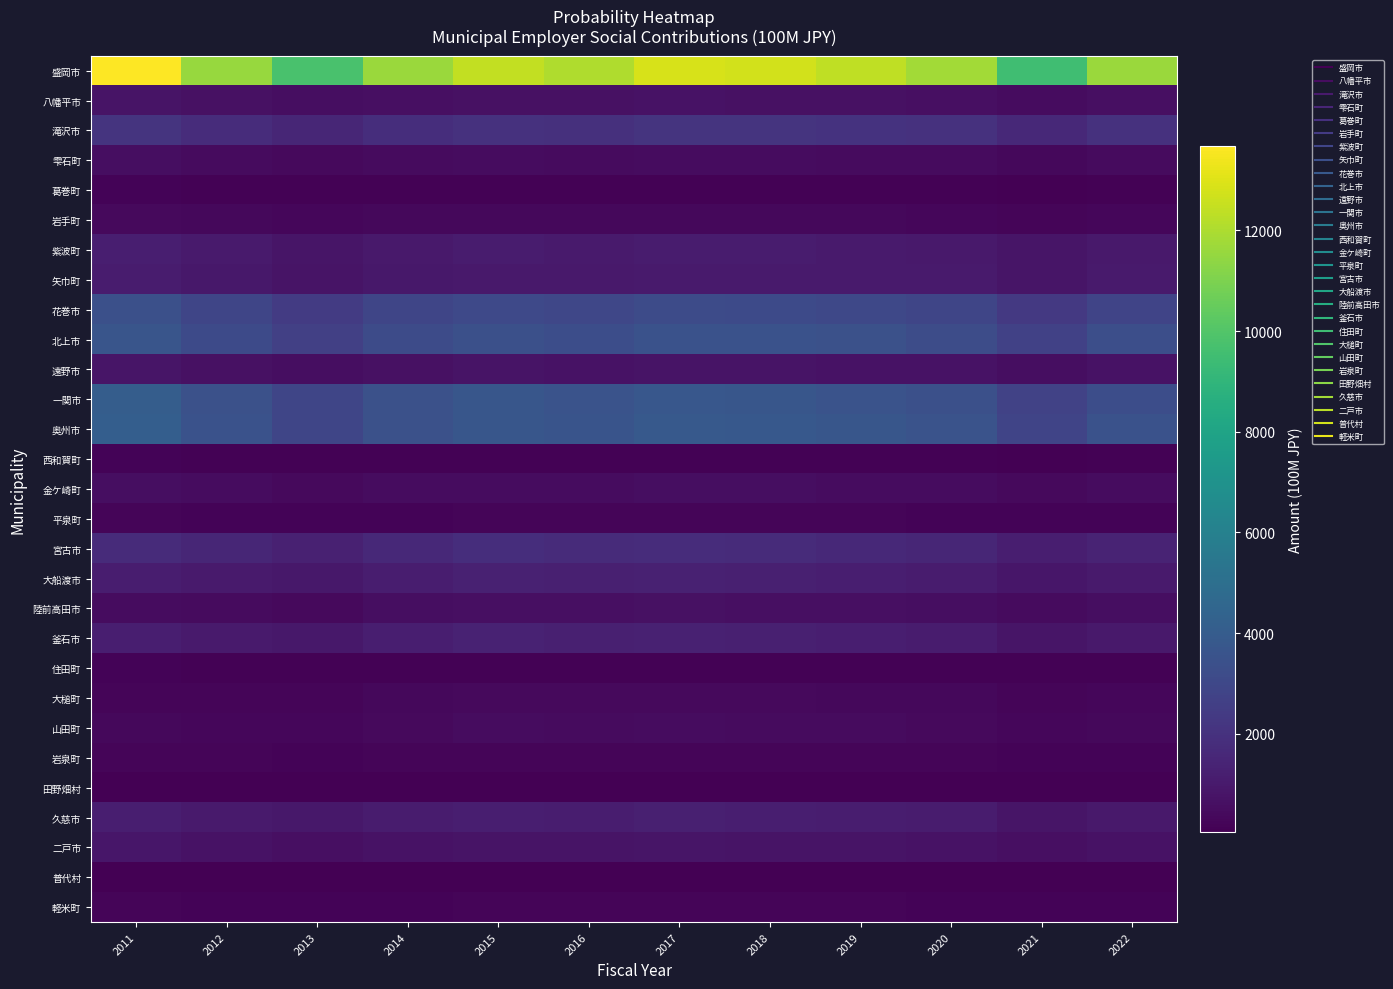

What is the total value across all series at 2011?

44839